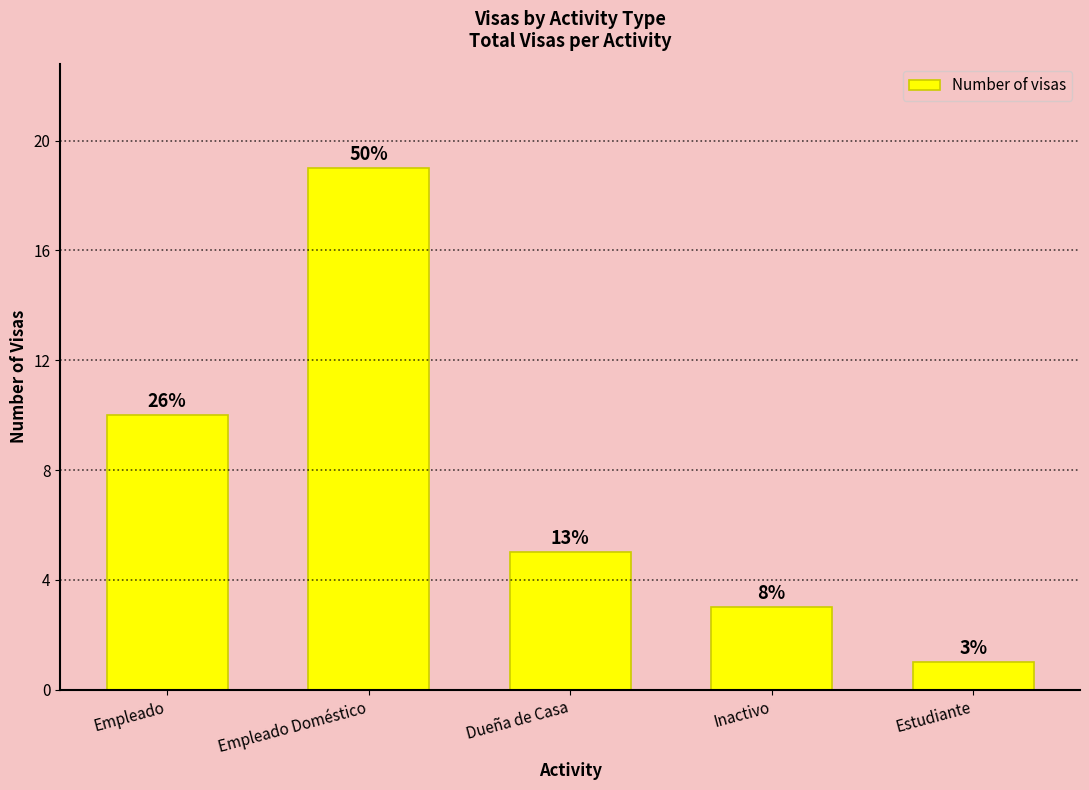

Does the chart contain any negative values?

No